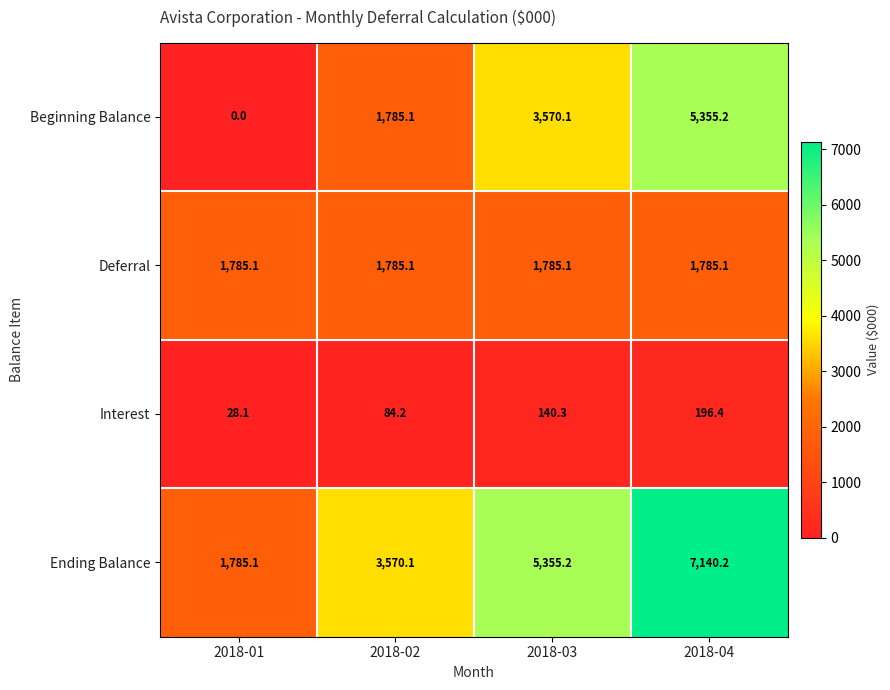

List the series in order of their overall mean, lowest first.

Interest, Deferral, Beginning Balance, Ending Balance